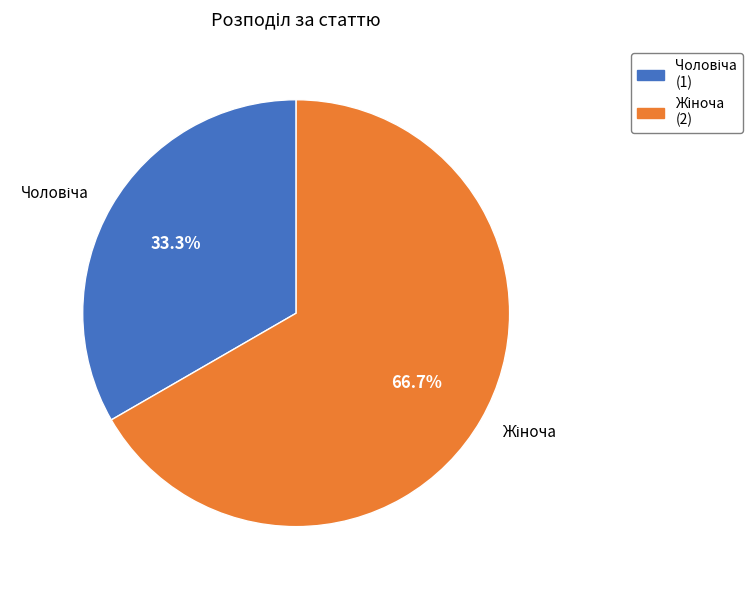

How many segments does this pie chart have?

2